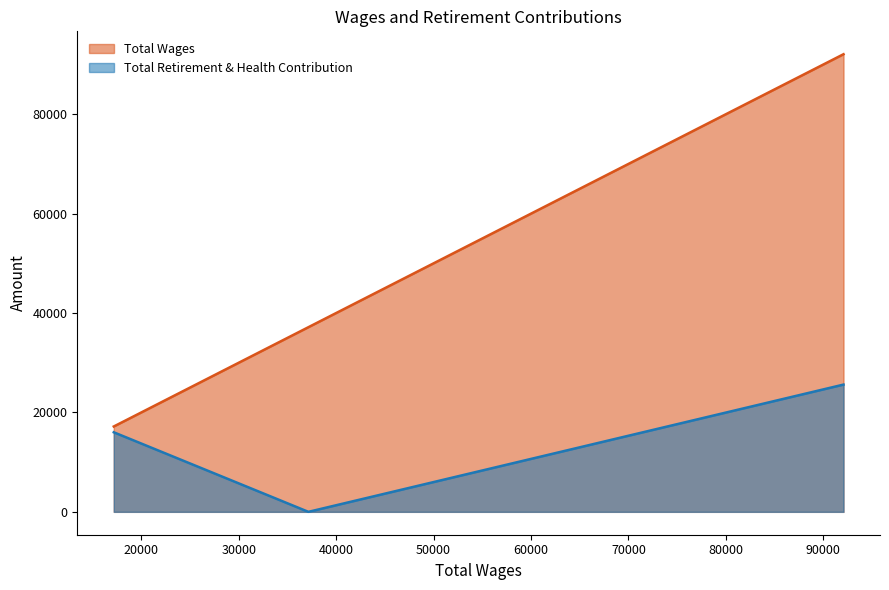

What is the average value of the Total Retirement & Health Contribution series?

13869